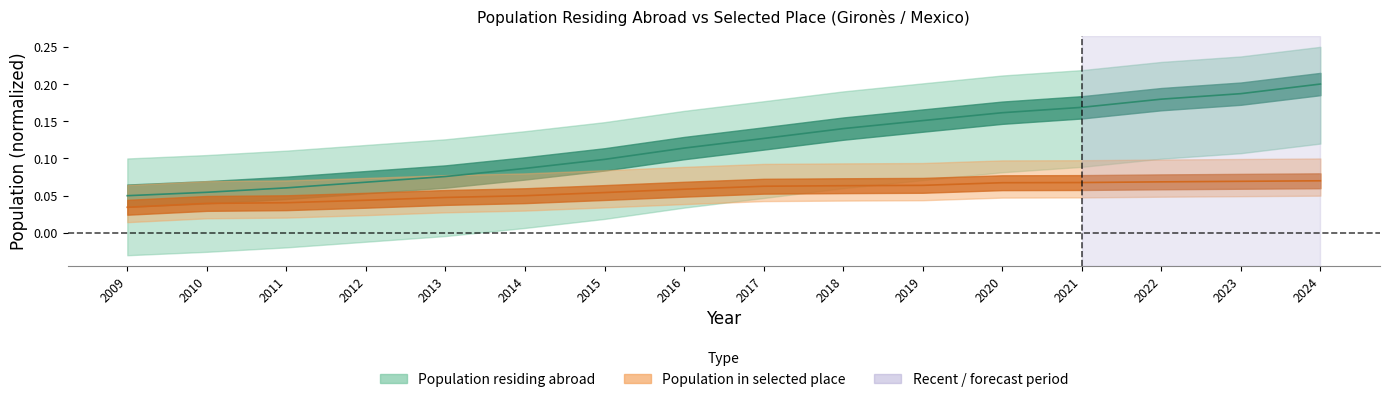

True or false: Population residing abroad and Population in selected place cross at least once.

False